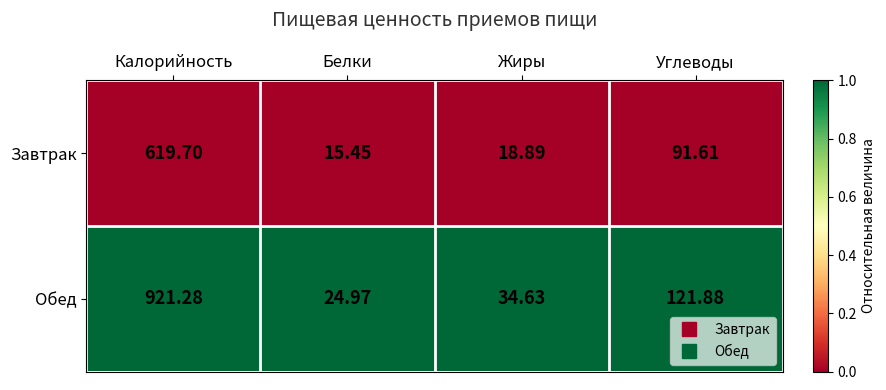

At which label does Обед reach its minimum?

Белки